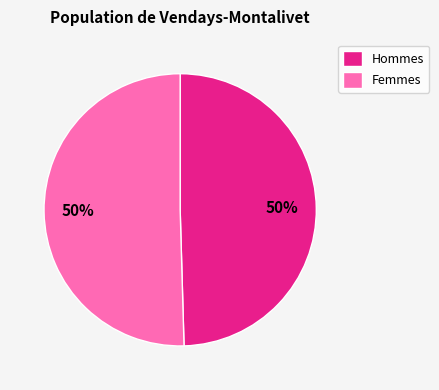

Combined, do Hommes and Femmes account for over 50%?

Yes